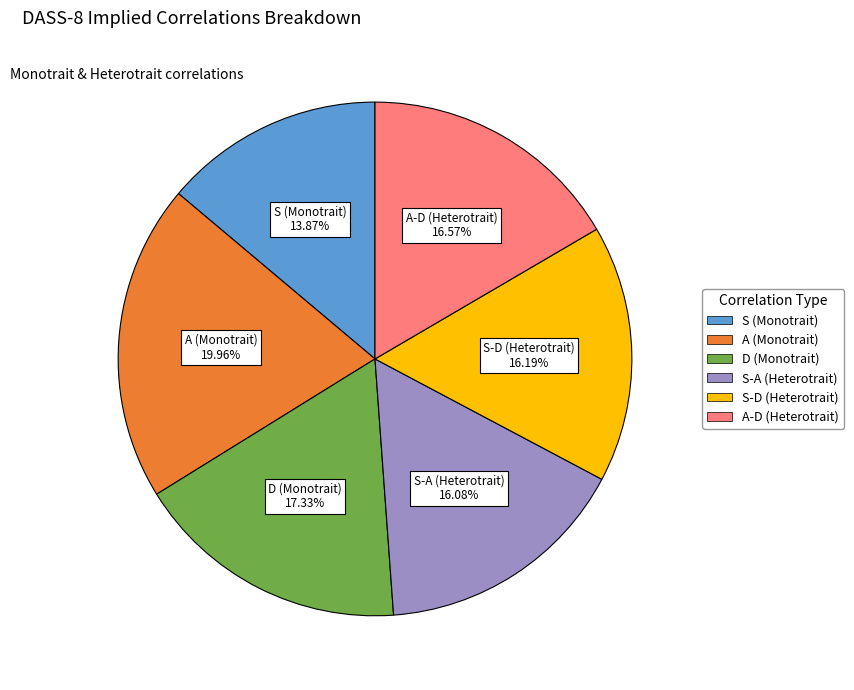

How many segments does this pie chart have?

6